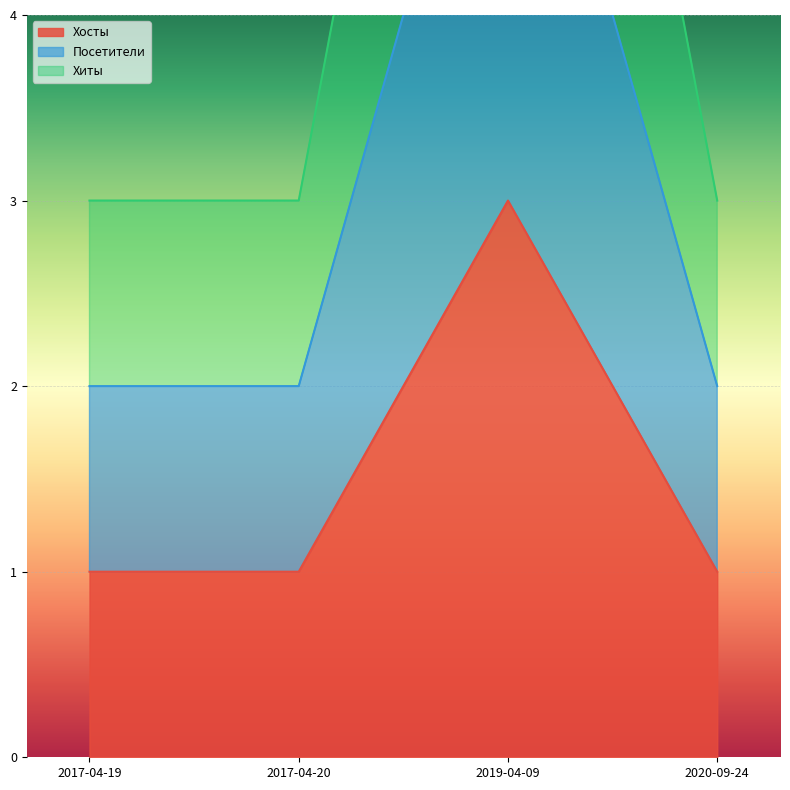

The value of Хосты at 2017-04-19 is 1. True or false?

True